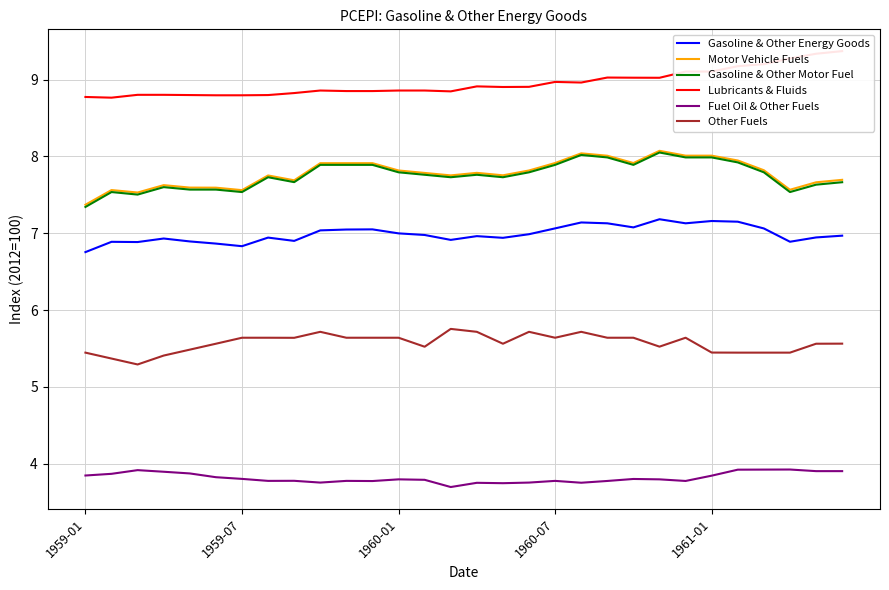

Is it true that Motor Vehicle Fuels equals 7.6 at 1959-07?

True